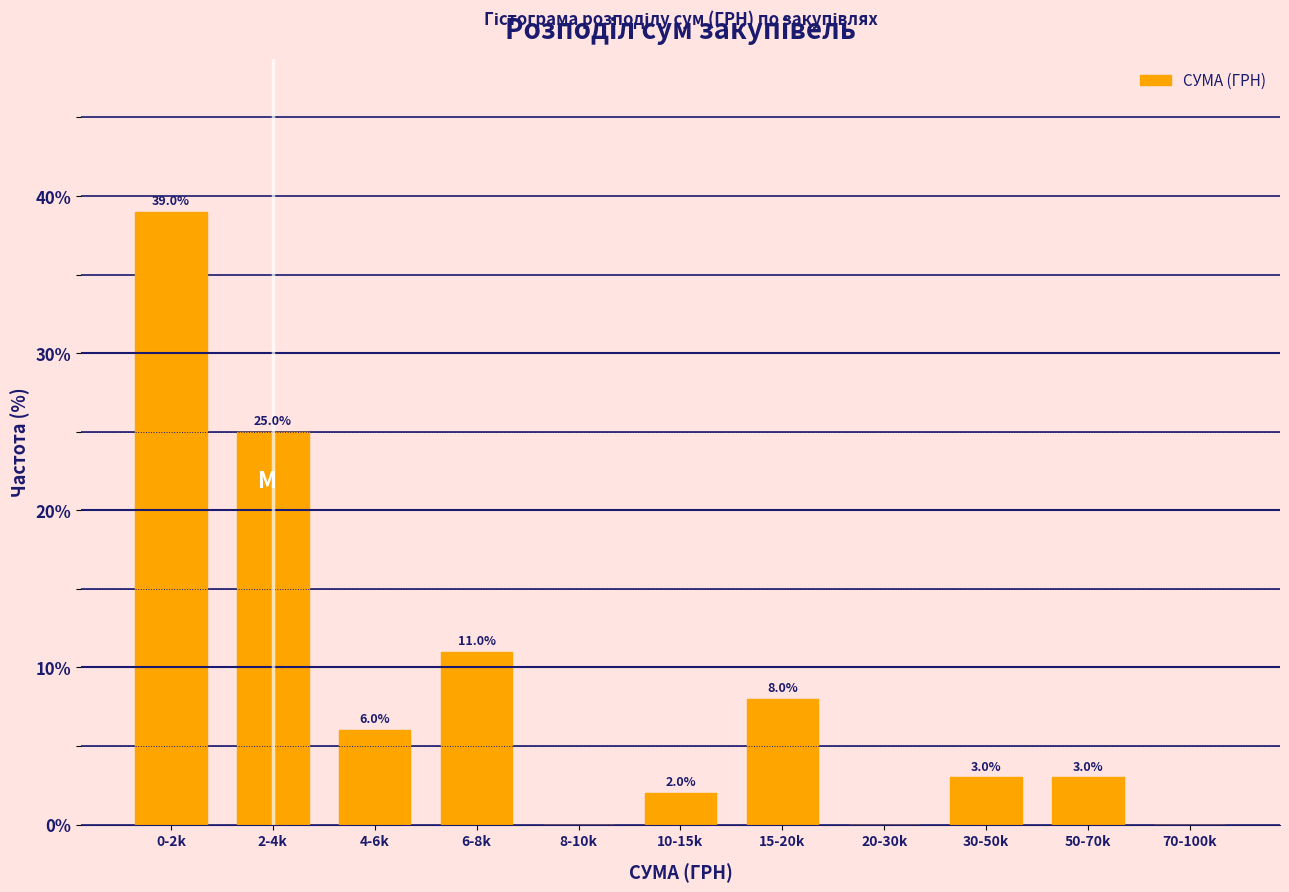

Reading left to right, what are all the values shown in this chart?

0-2k=39	2-4k=25	4-6k=6	6-8k=11	8-10k=0	10-15k=2	15-20k=8	20-30k=0	30-50k=3	50-70k=3	70-100k=0